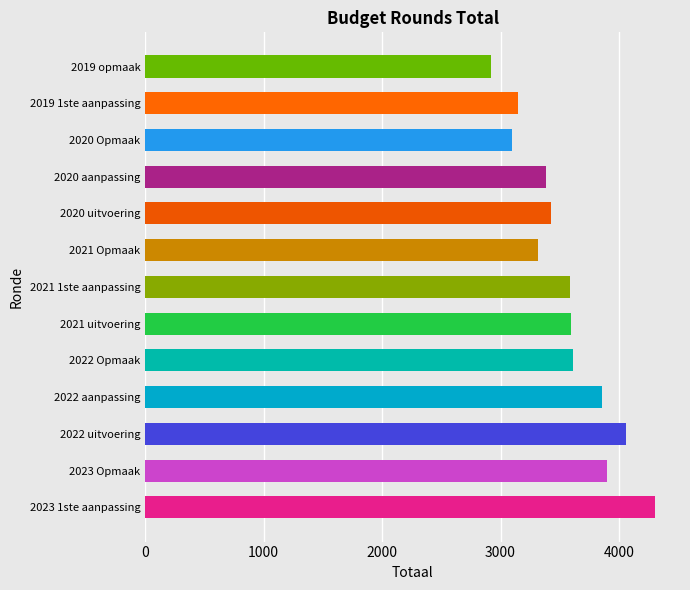

What is the ratio of the value at 2023 Opmaak to the value at 2021 1ste aanpassing?

1.1